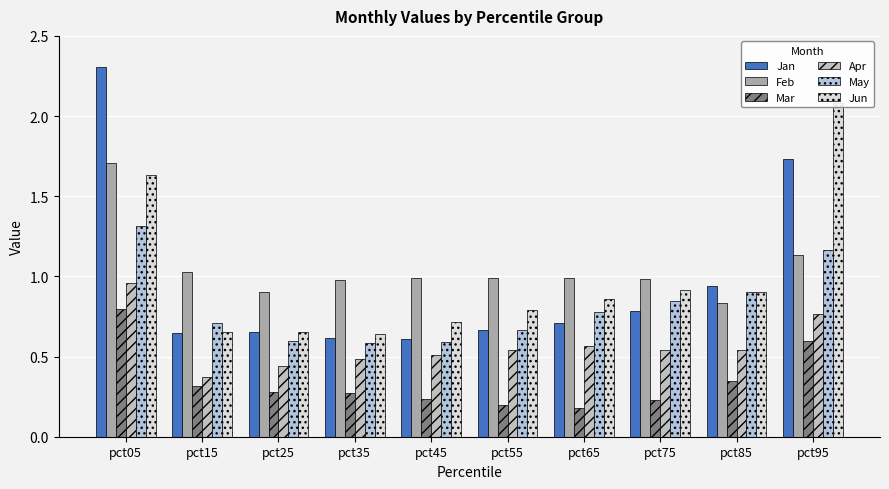

At which label is Jan closest to 1?

pct85